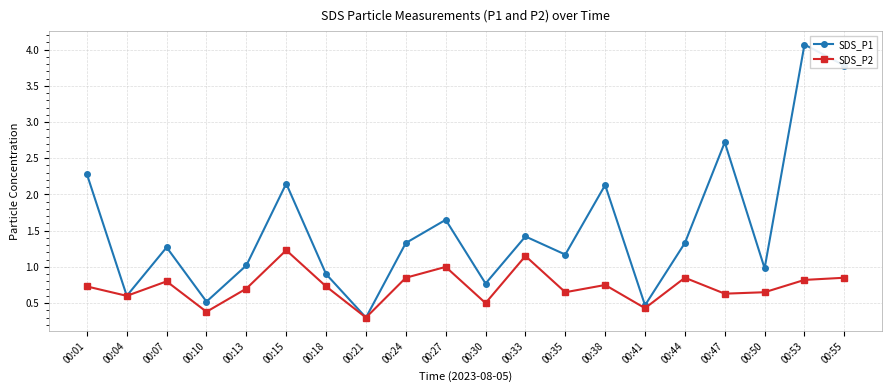

At which category does SDS_P1 reach its first local valley?

00:04